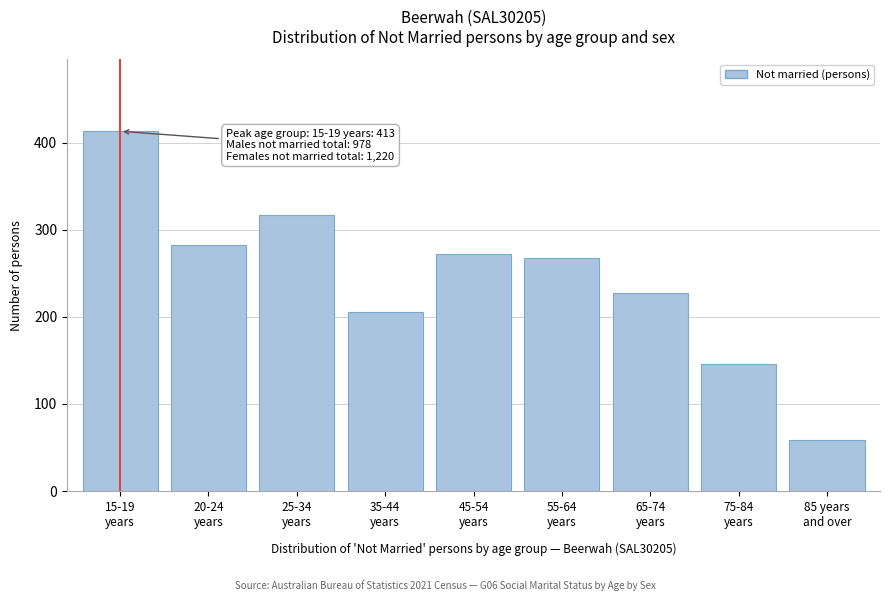

Reading left to right, what are all the values shown in this chart?

413	283	317	206	272	268	227	146	59